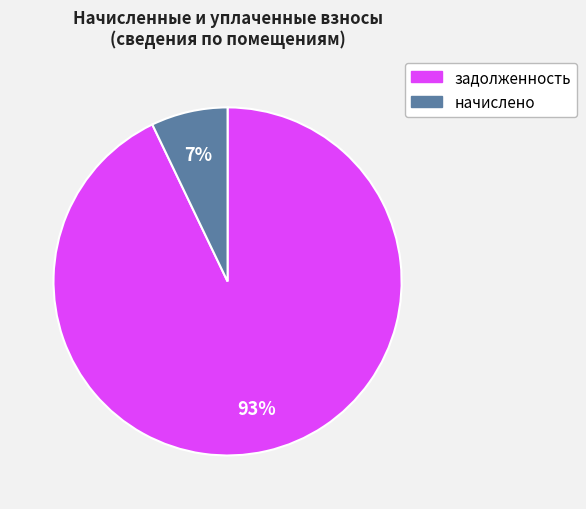

To the nearest percent, what is the average slice percentage?

50%